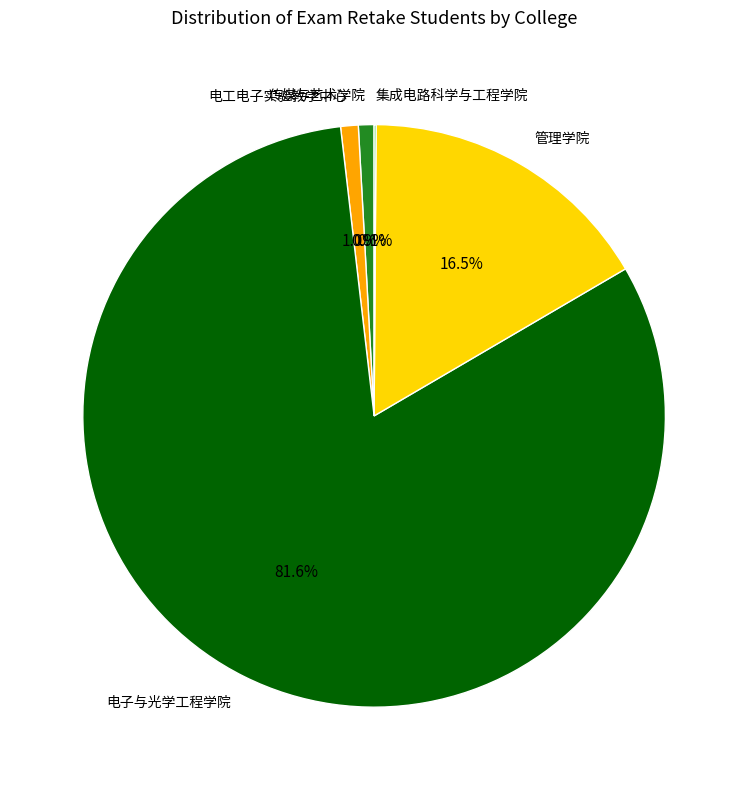

Does any single category account for the majority?

Yes